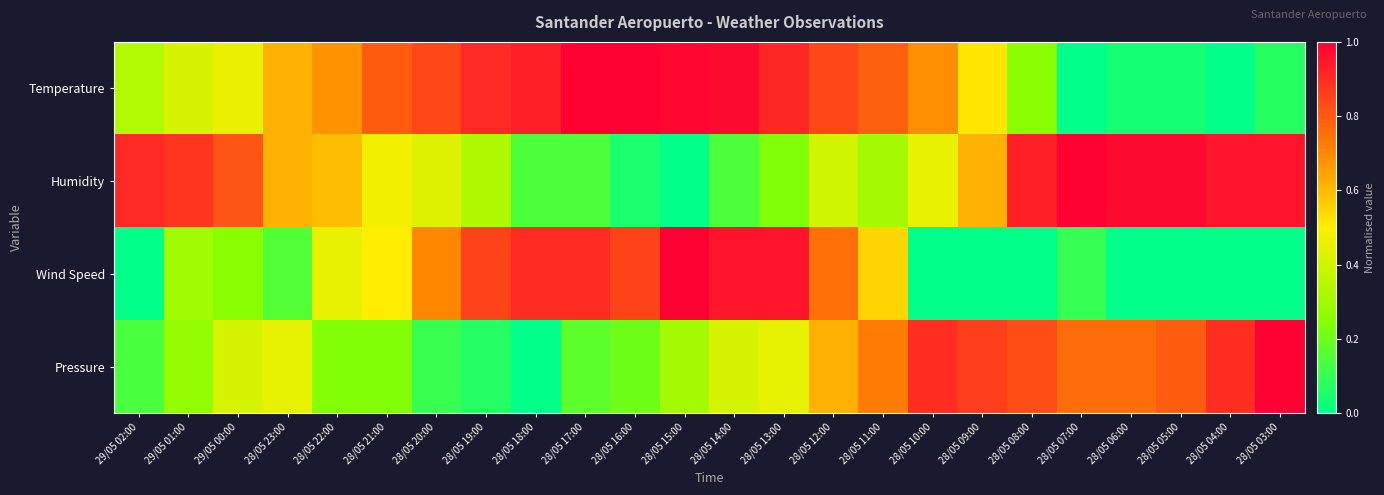

What is the spread (max minus min) of values at 28/05 12:00?

0.4